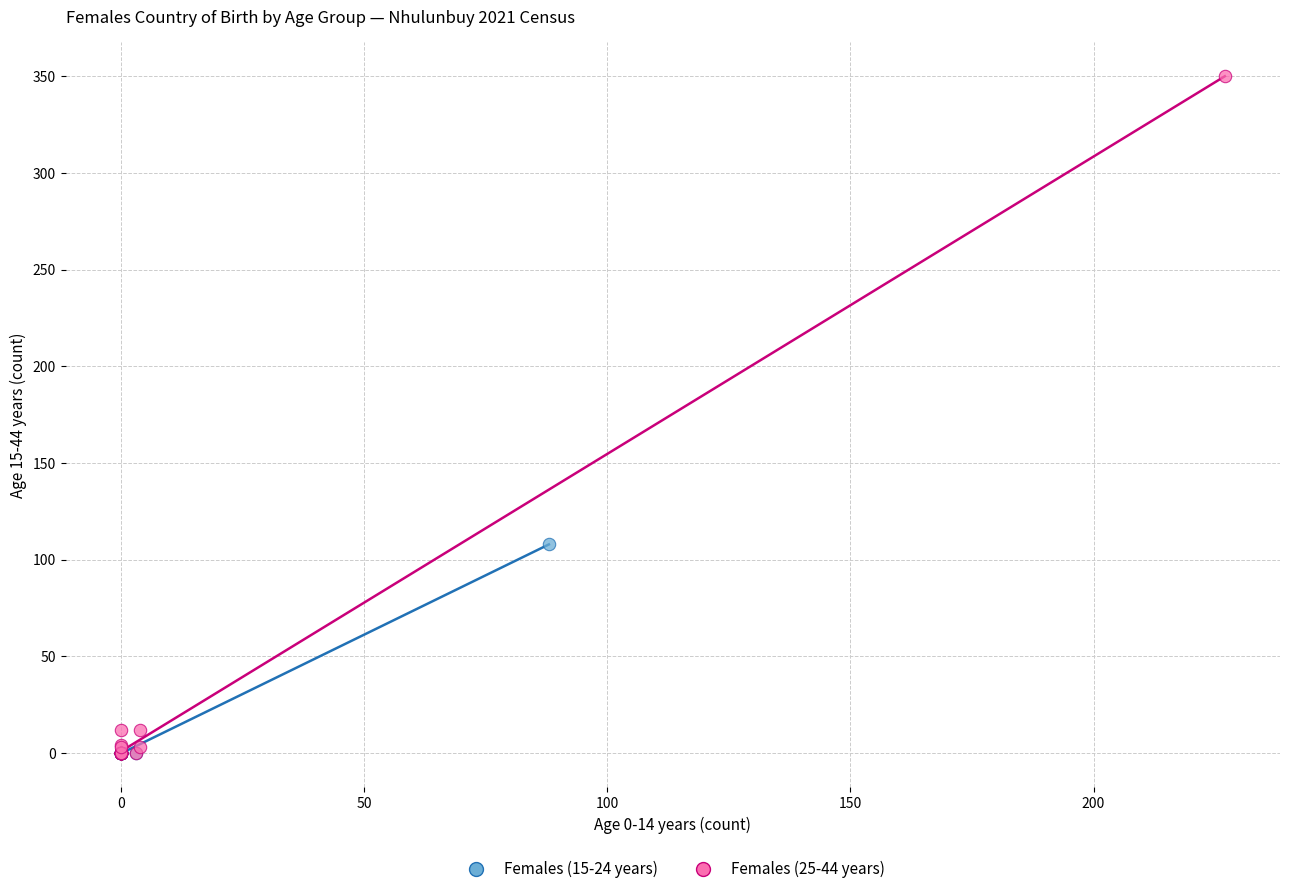

Which series contains the highest Y value?

Females (25-44 years)